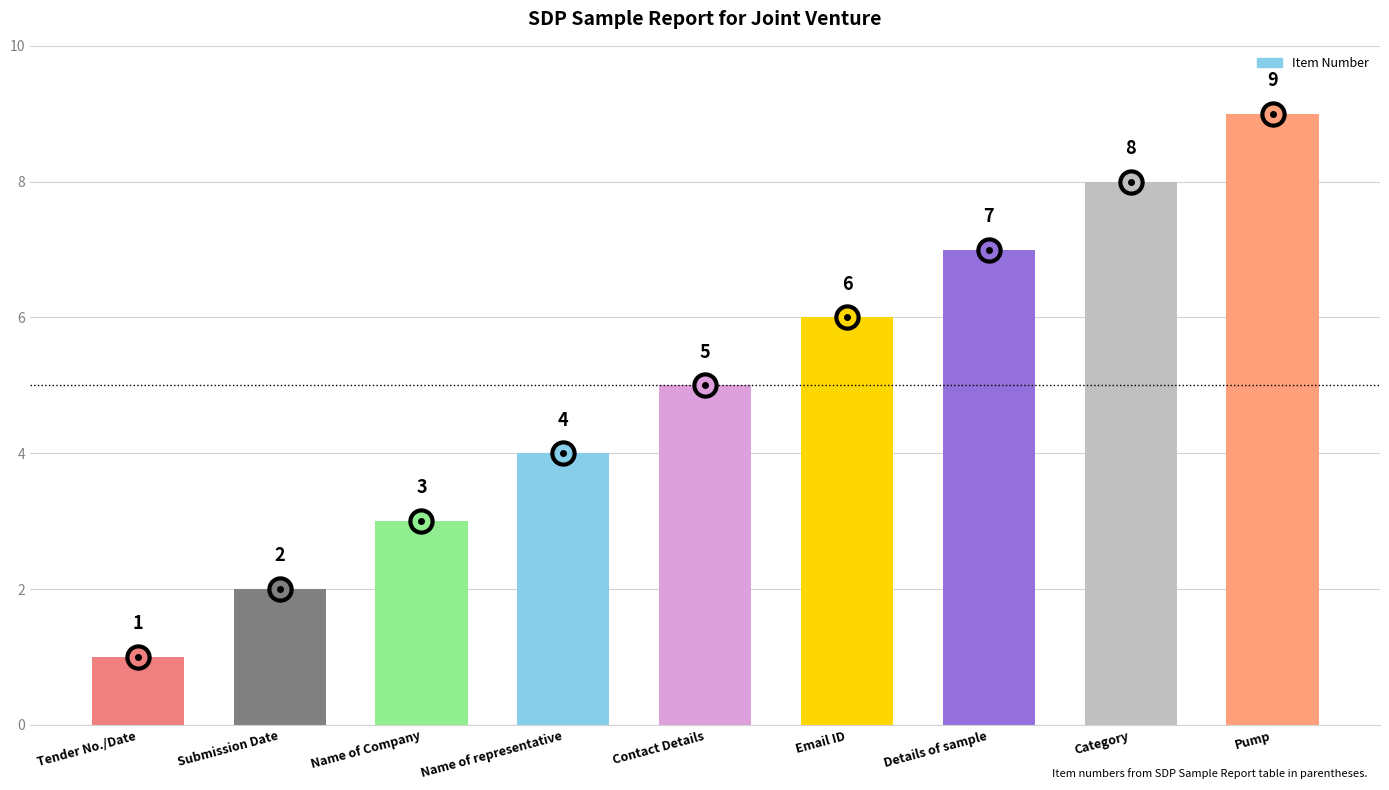

Count the values in the range 3 to 7.

5